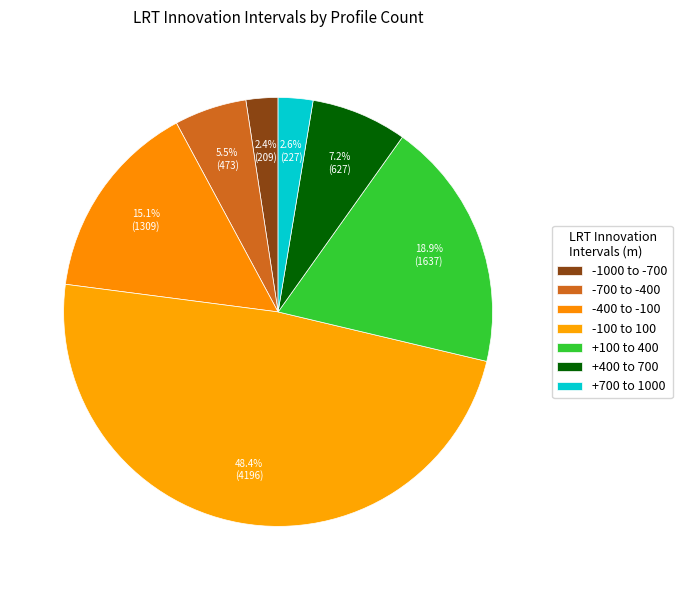

Is there a majority slice in this chart?

No